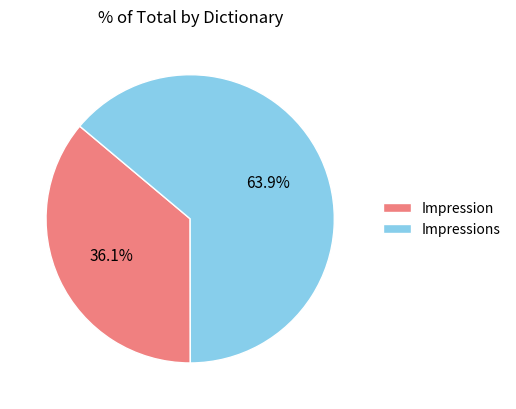

What percentage is NOT represented by Impressions?

36.1%